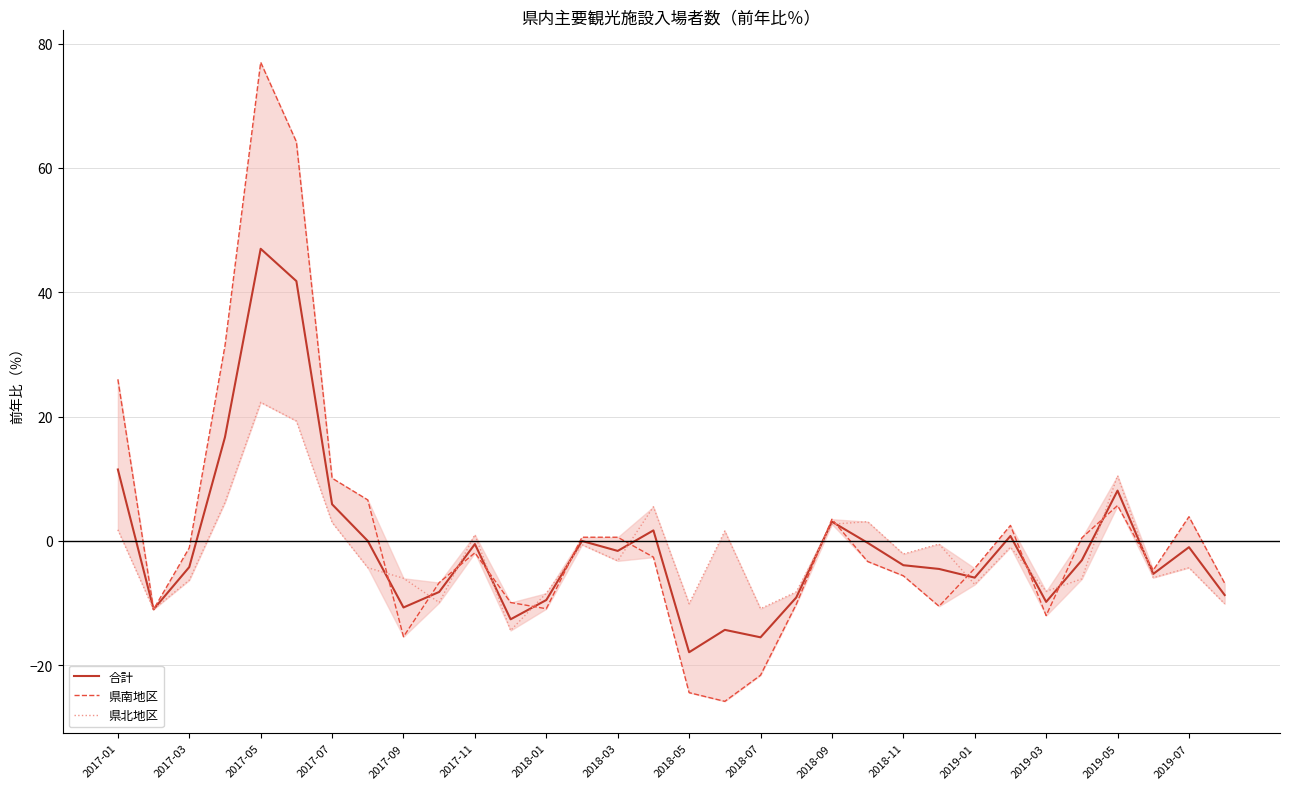

How many lines are shown in the chart?

3